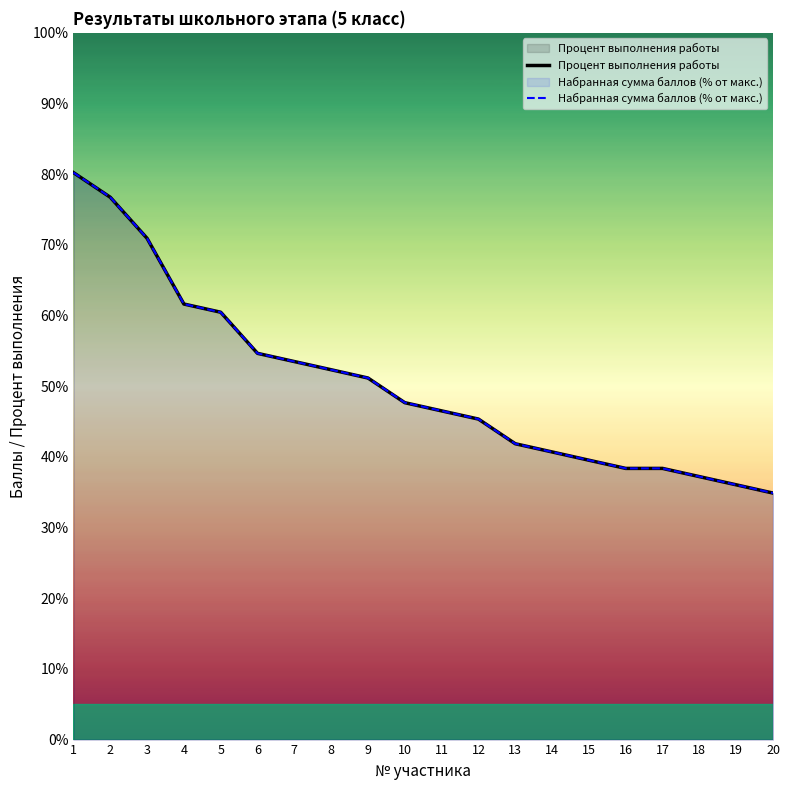

Rank the series by their average value, from lowest to highest.

Процент выполнения работы, Набранная сумма баллов (% от макс.)